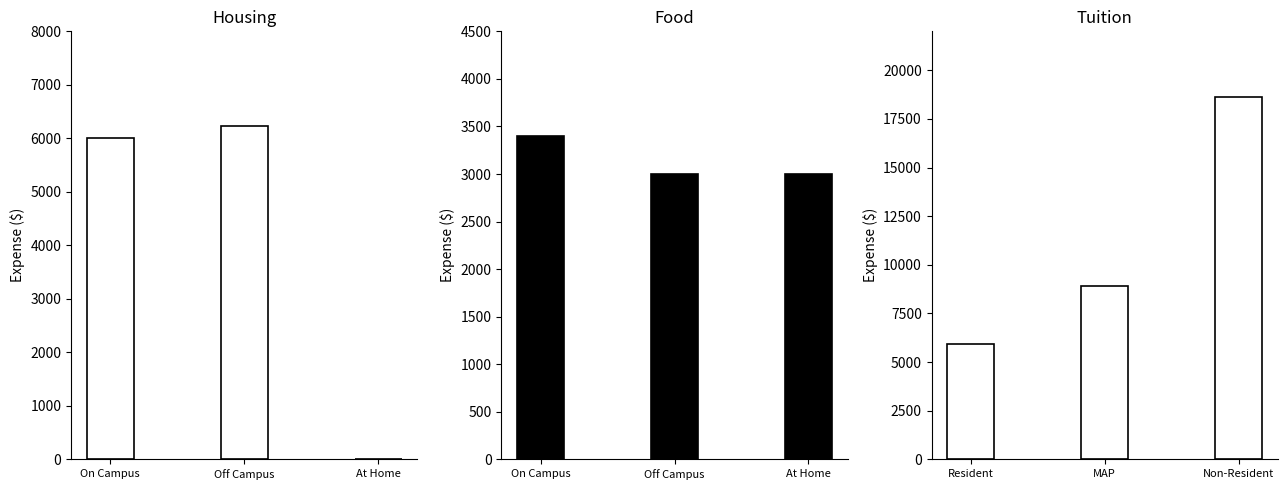

What is the average value of the Food Costs series?

3133